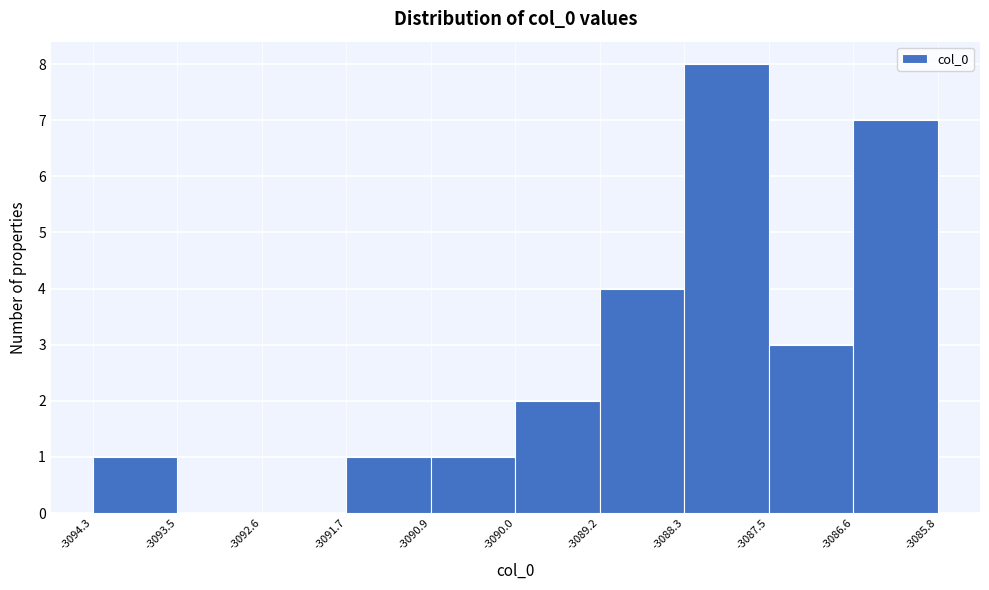

Which range on the x-axis has the tallest bar?

-3088.3 to -3087.5